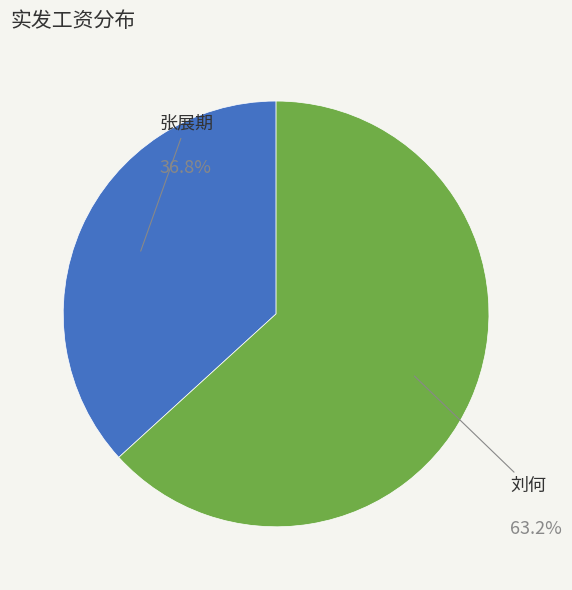

Which category has the biggest portion of the pie?

刘何